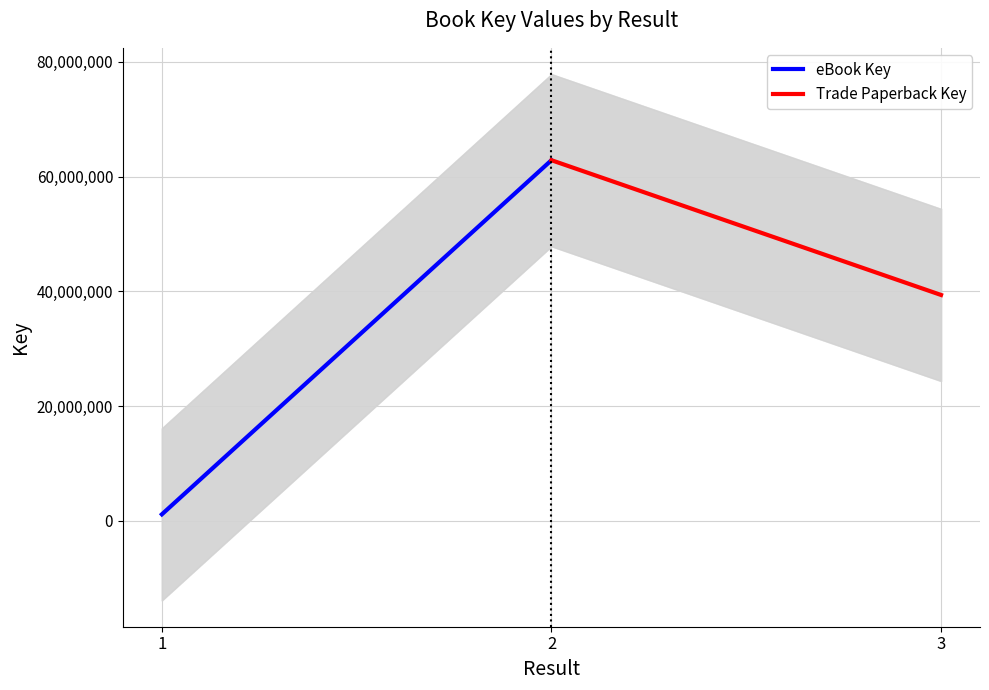

How many distinct data groups are displayed?

2